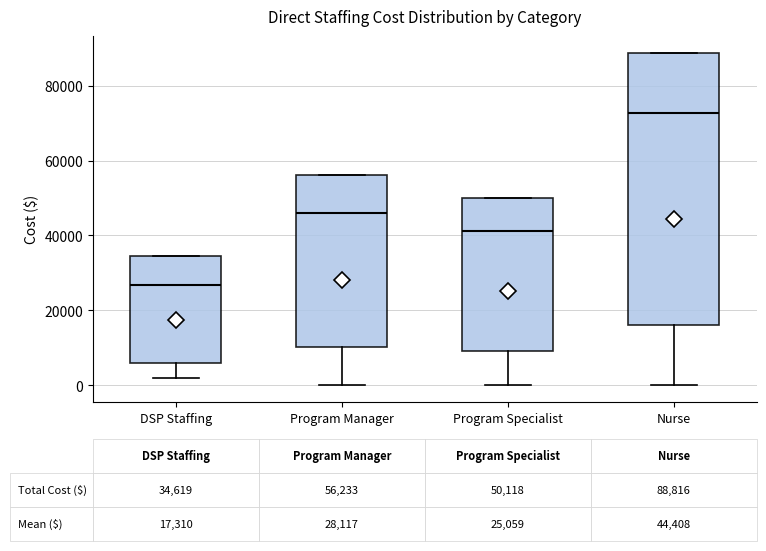

Comparing the boxes themselves (not the whiskers), which one is the tallest?

Nurse